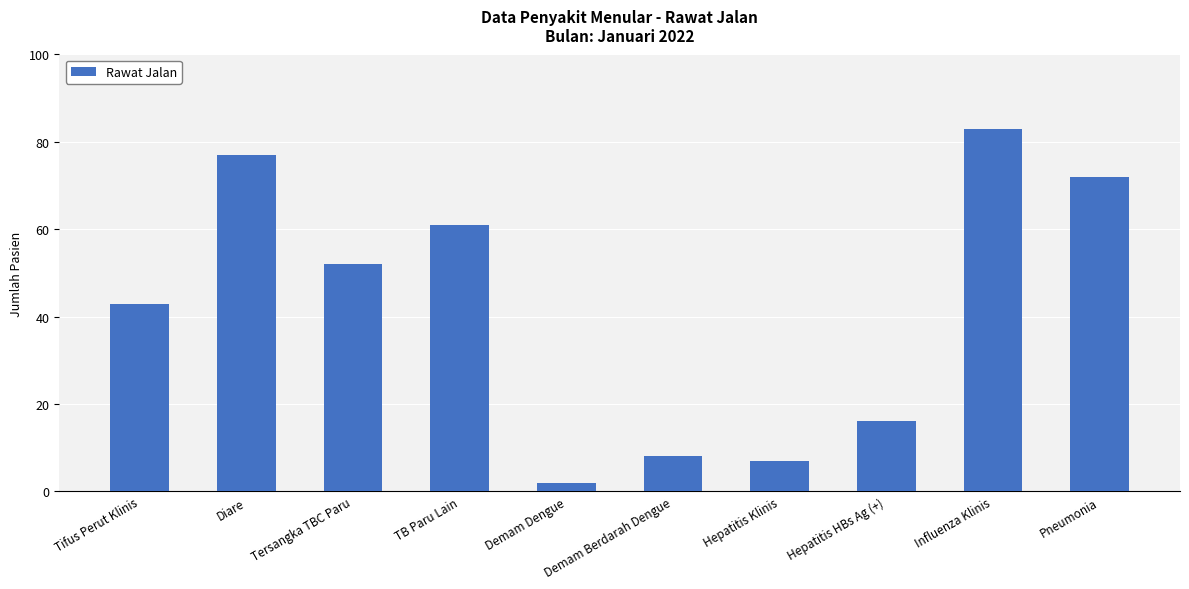

Reading left to right, extract all data points from this chart.

43	77	52	61	2	8	7	16	83	72